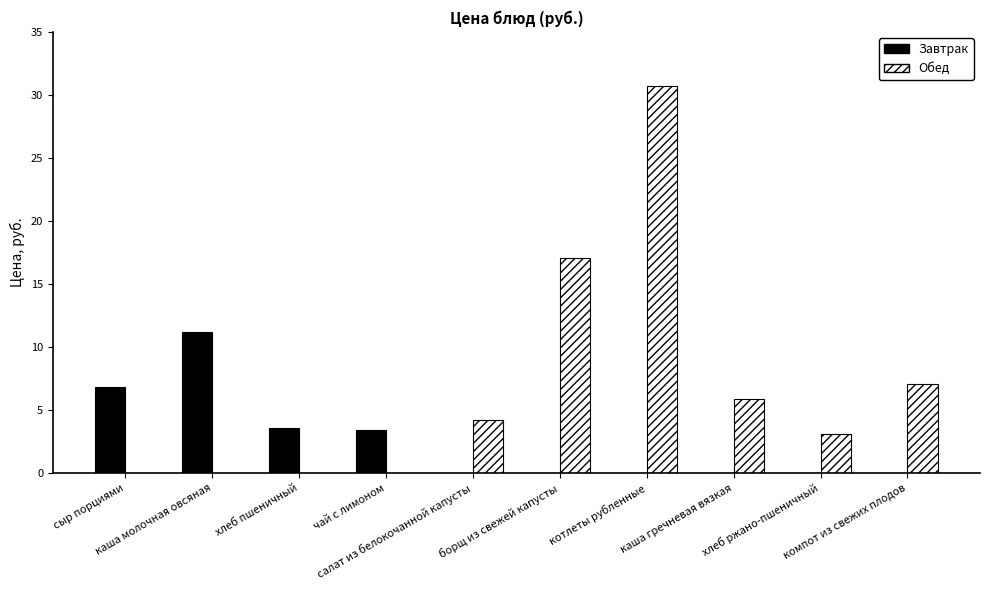

The value of Завтрак at борщ из свежей капусты is 7.7. True or false?

False